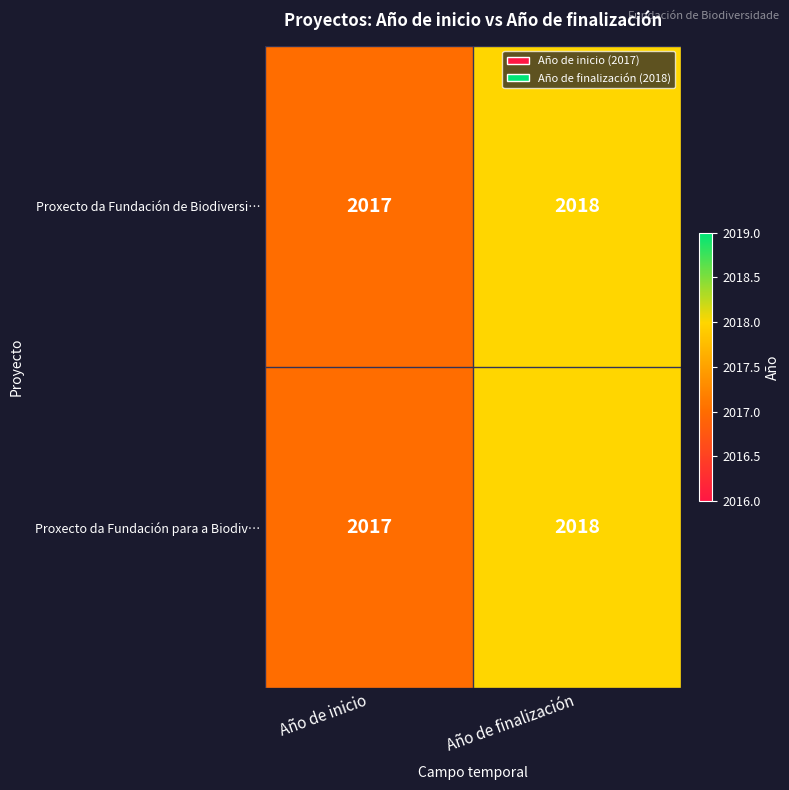

Reading left to right, what are all the values shown in this chart?

Proxecto da Fundación de Biodiversi…: 2017	2018
Proxecto da Fundación para a Biodiv…: 2017	2018